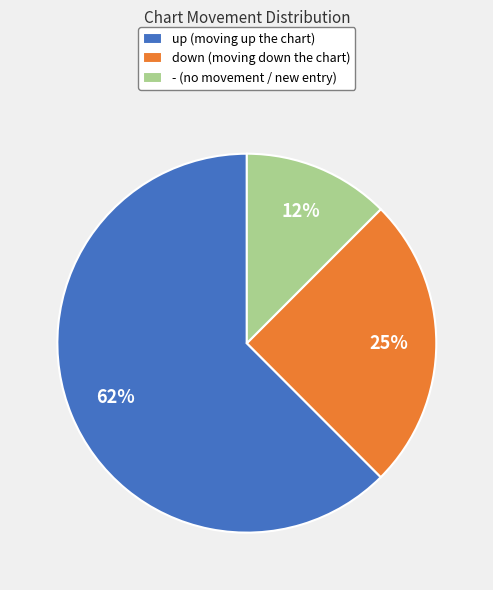

What percentage is the down (moving down the chart) slice, to the nearest percent?

25%